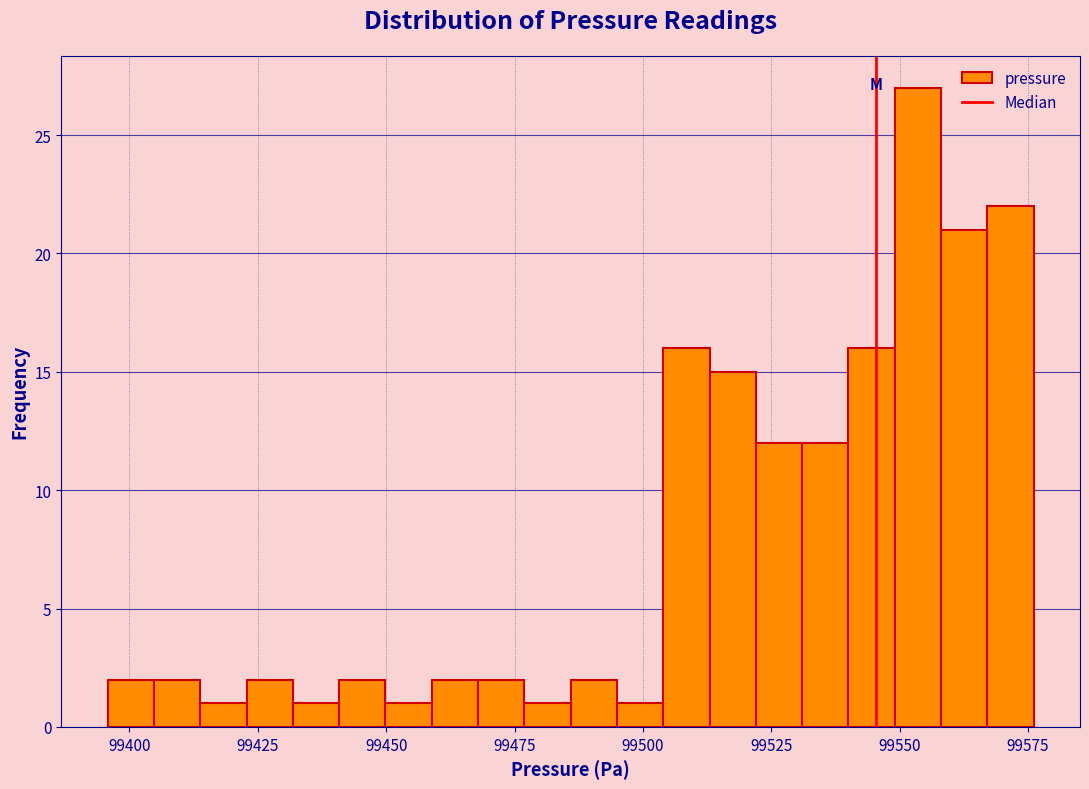

Around what value on the x-axis is the tallest bar? Give the approximate position of its centre, as read against the axis.

99555